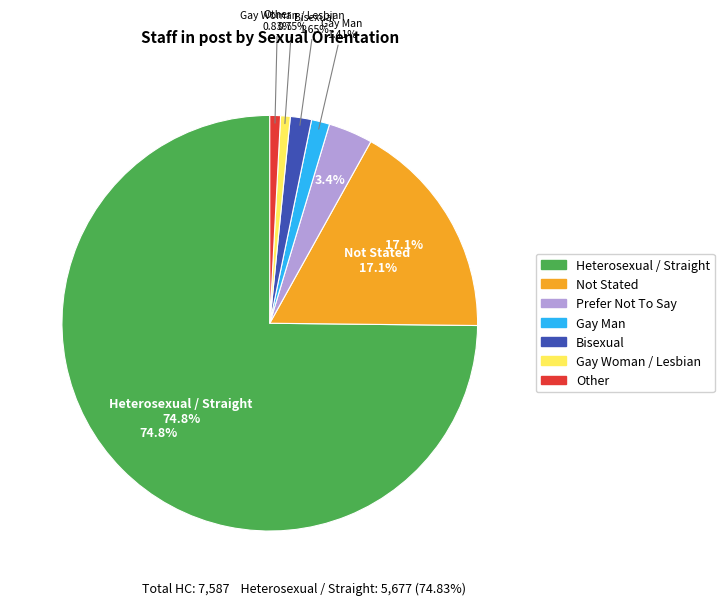

Which category has the smallest portion of the pie?

Gay Woman / Lesbian